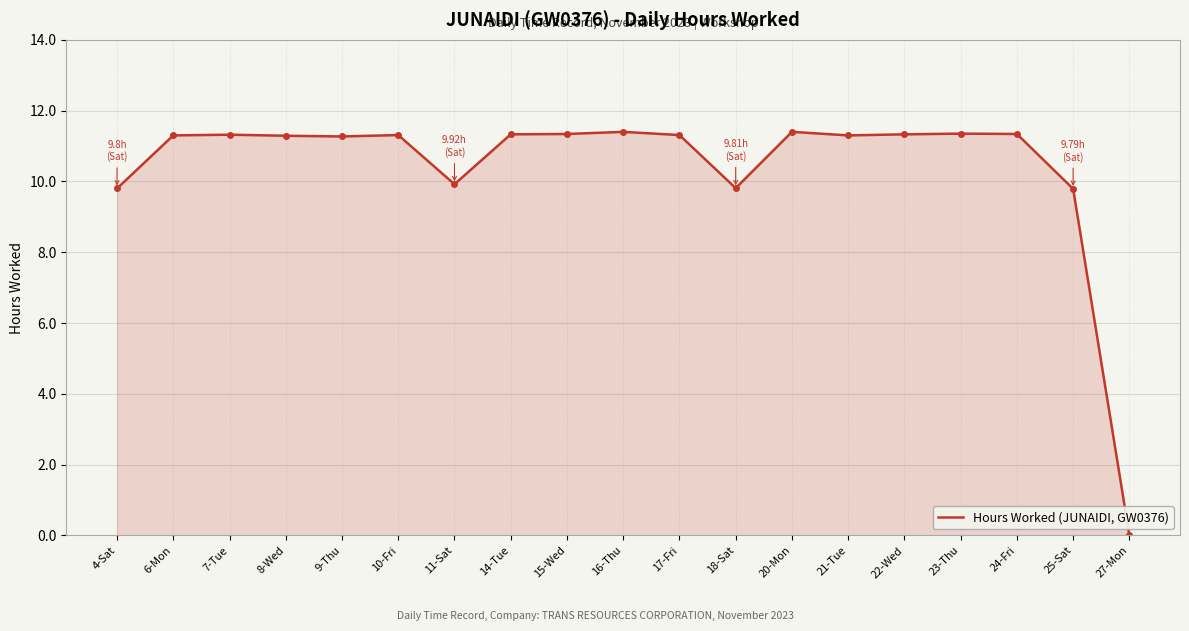

The chart shows a value of 11.3 at 8-Wed. True or false?

True